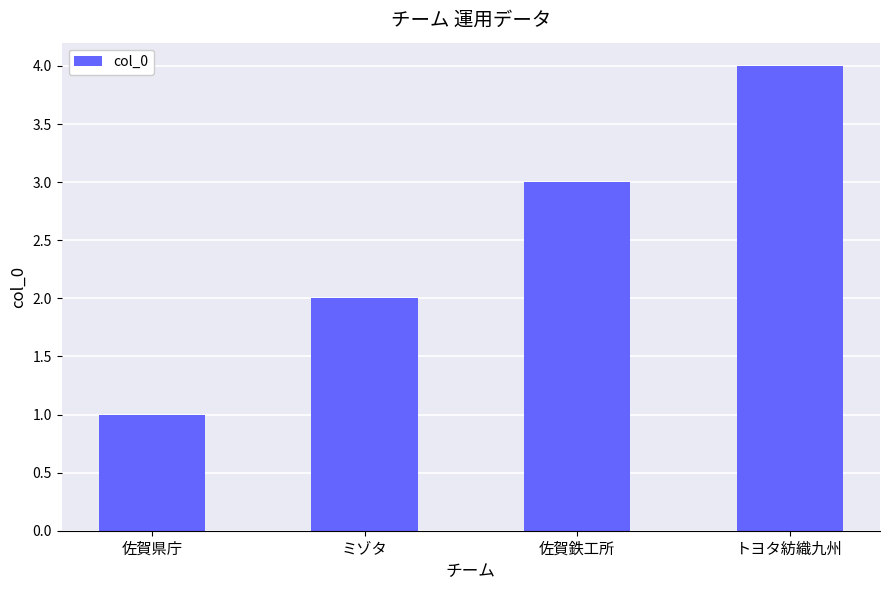

Which label corresponds to the smallest value in the chart?

佐賀県庁